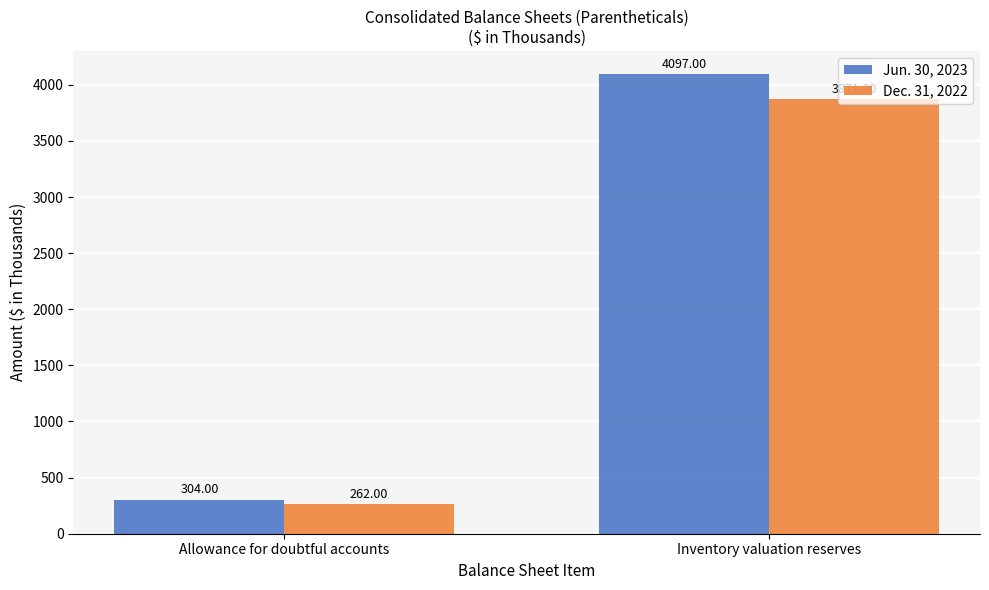

What position from the left is Allowance for doubtful accounts?

1